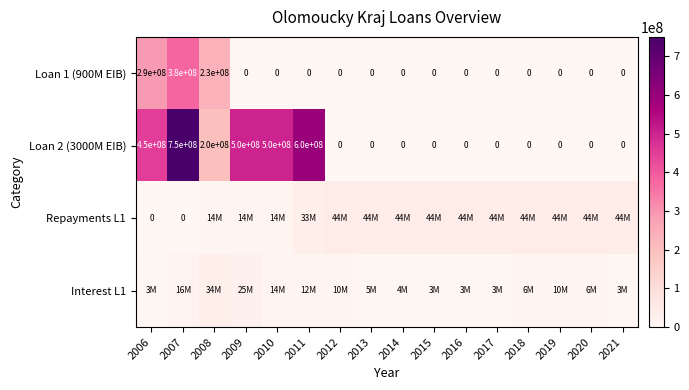

Is the value of Loan 2 (3000M EIB) at 2021 greater than the value of Loan 1 (900M EIB) at 2008?

No